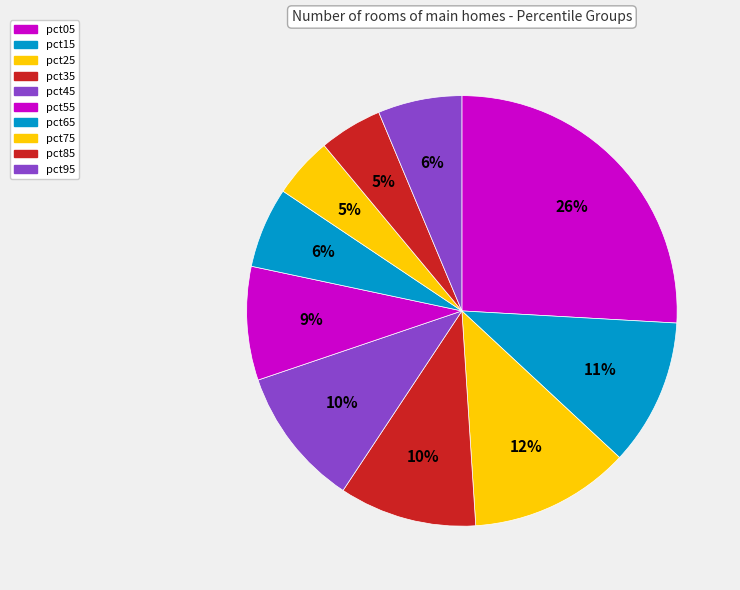

What percentage is the pct15 slice, to the nearest percent?

11%